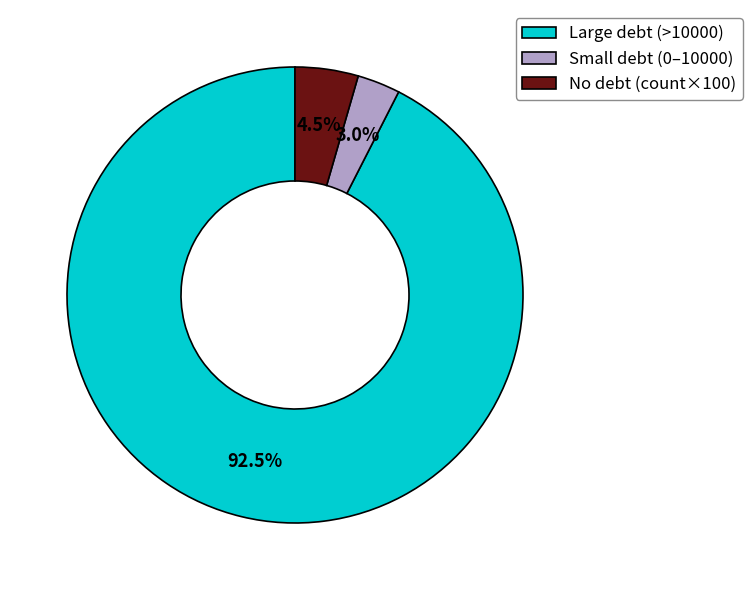

What is the largest slice in the pie chart?

Large debt (>10000)